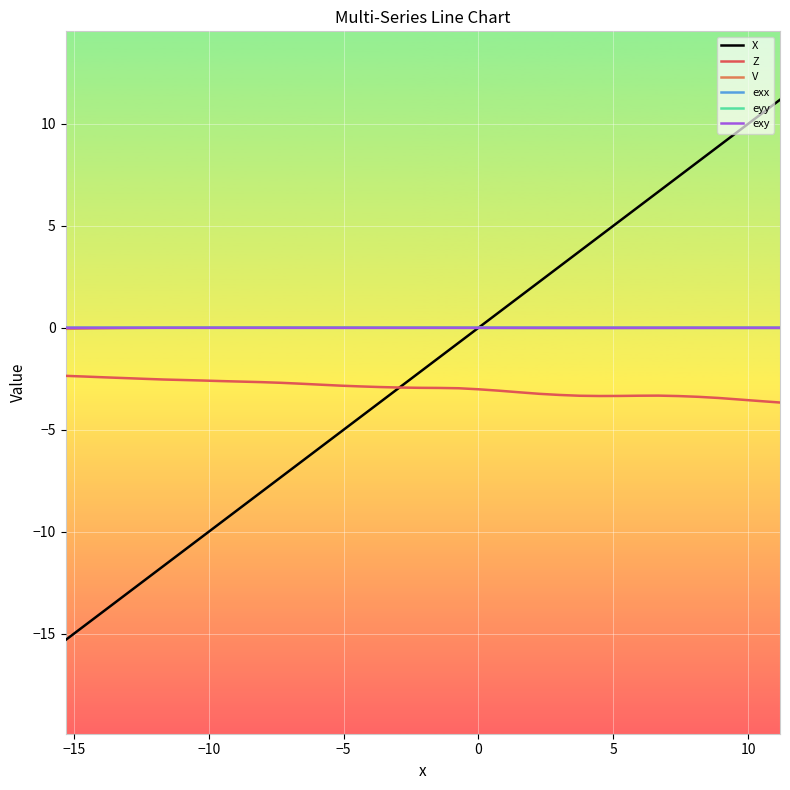

True or false: V and Z cross at least once.

False